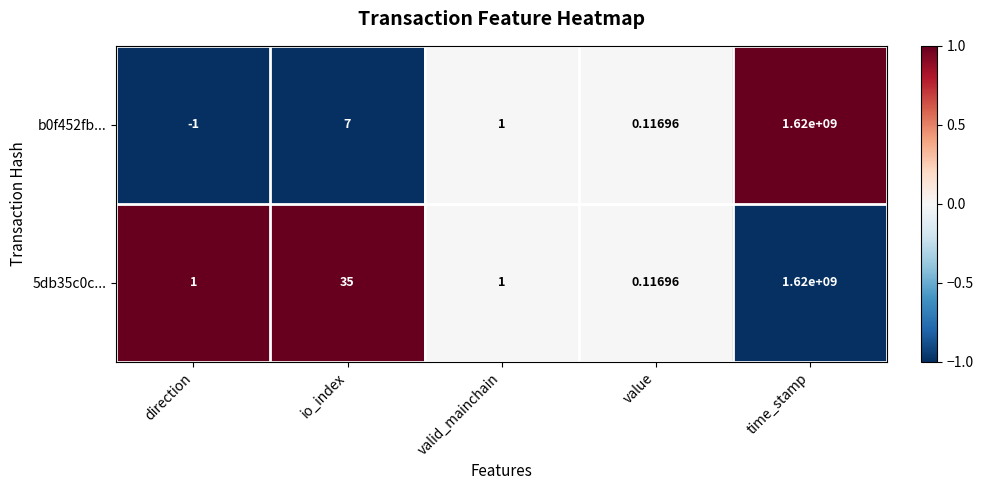

Where is 5db35c0c... nearest to the value 810000000?

io_index